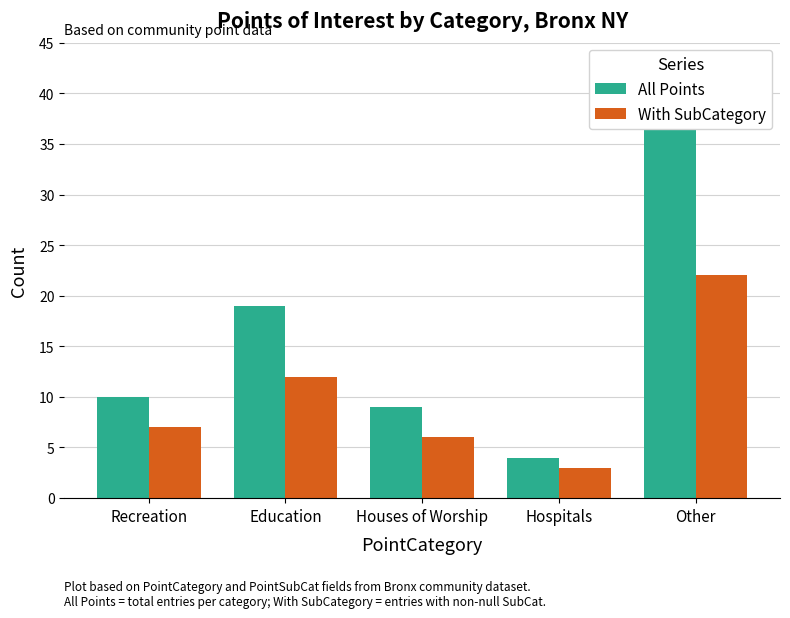

Where is All Points nearest to the value 20?

Education